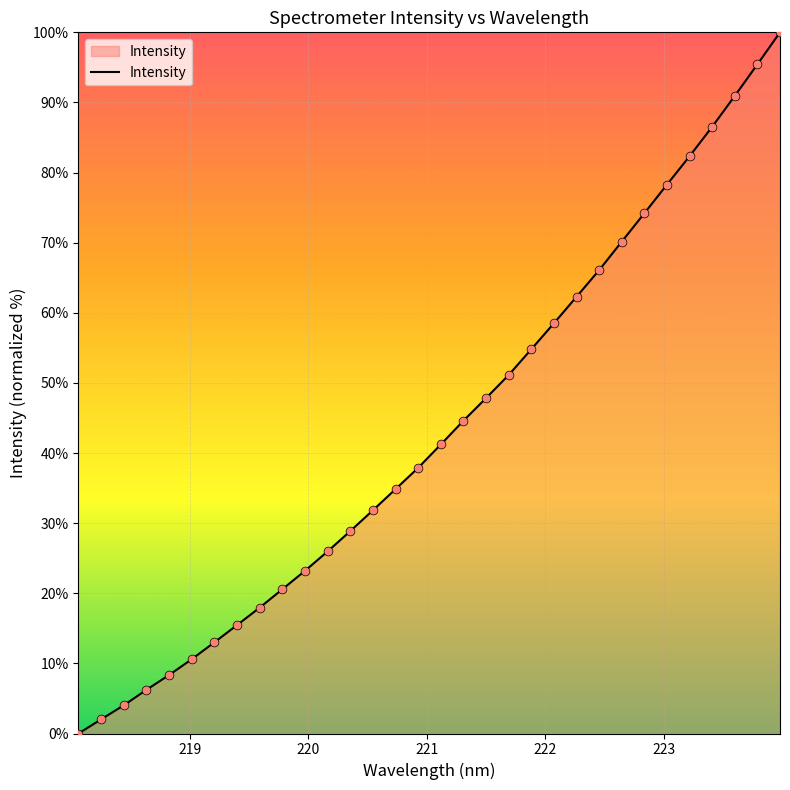

What is the maximum value shown in the chart?

100.0